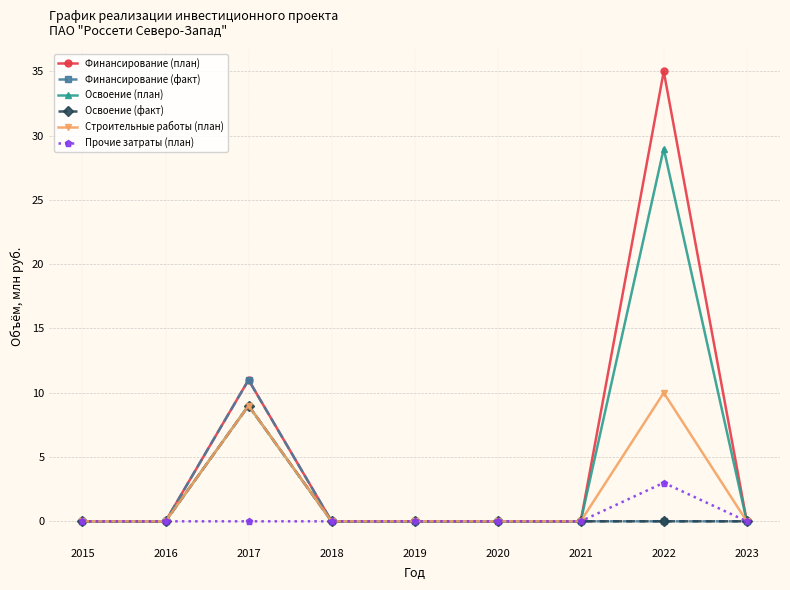

Is this an area chart (filled region under the line)?

No